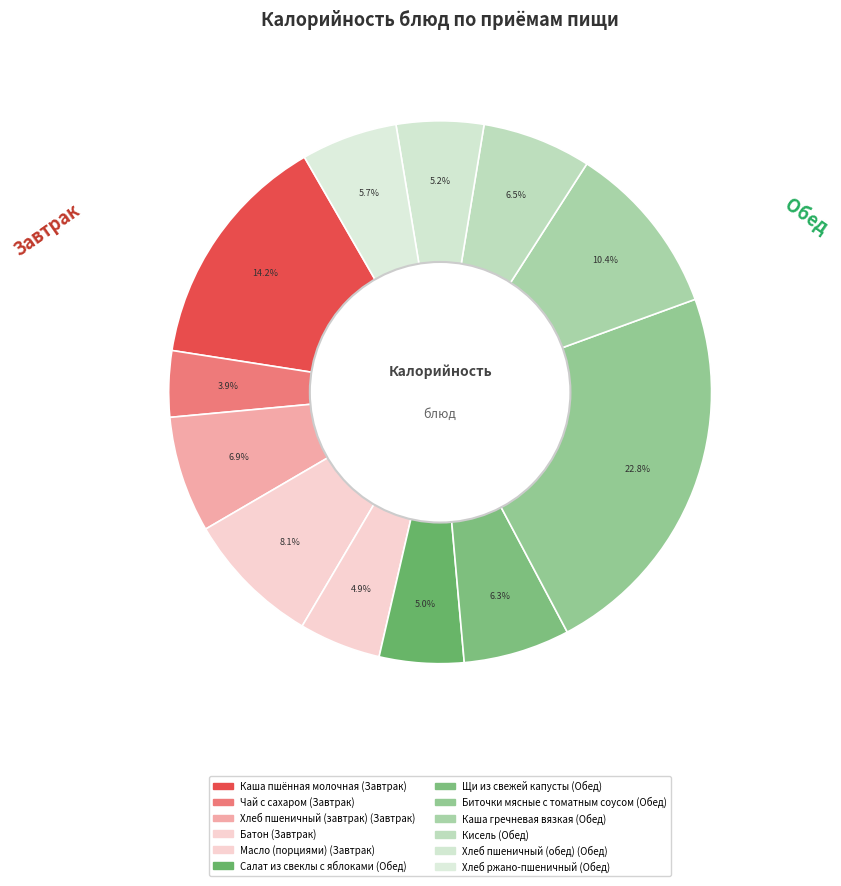

Does Каша пшённая молочная account for over 50% of the chart?

No